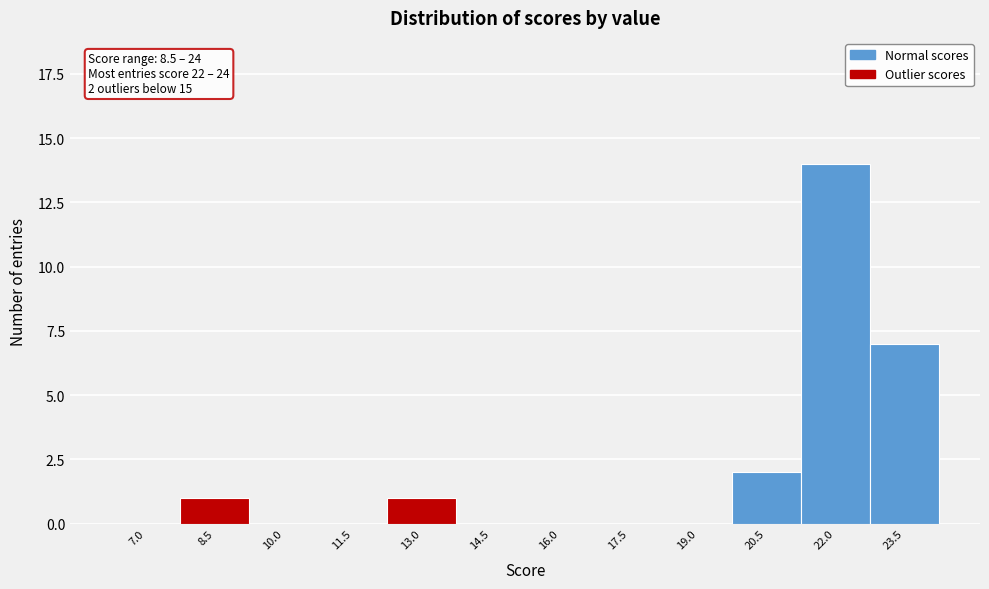

Reading left to right, transcribe all the data shown in this chart.

7.0=0	8.5=1	10.0=0	11.5=0	13.0=1	14.5=0	16.0=0	17.5=0	19.0=0	20.5=2	22.0=14	23.5=7